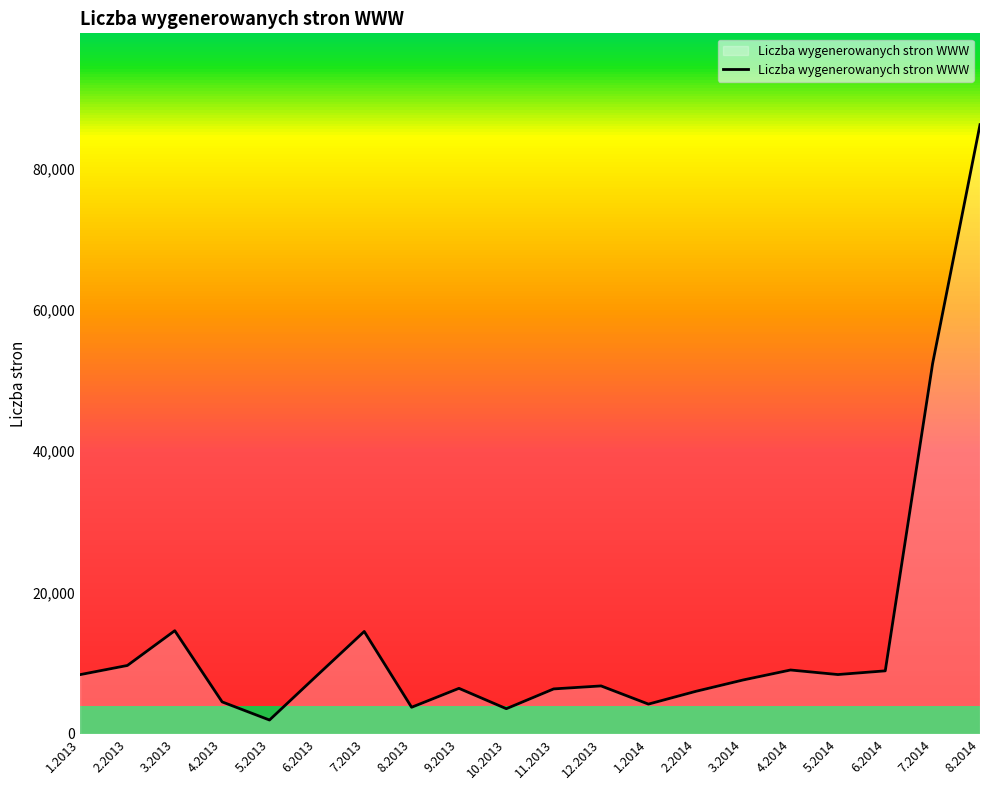

What is the ratio of the value at 1.2014 to the value at 2.2013?

0.4